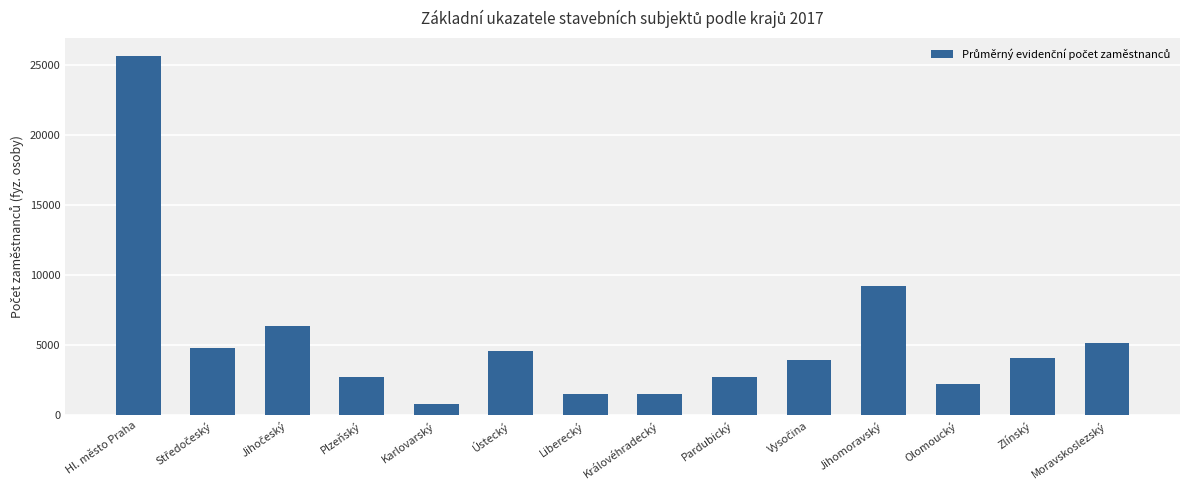

True or false: the data shows 9240 at Jihomoravský.

True